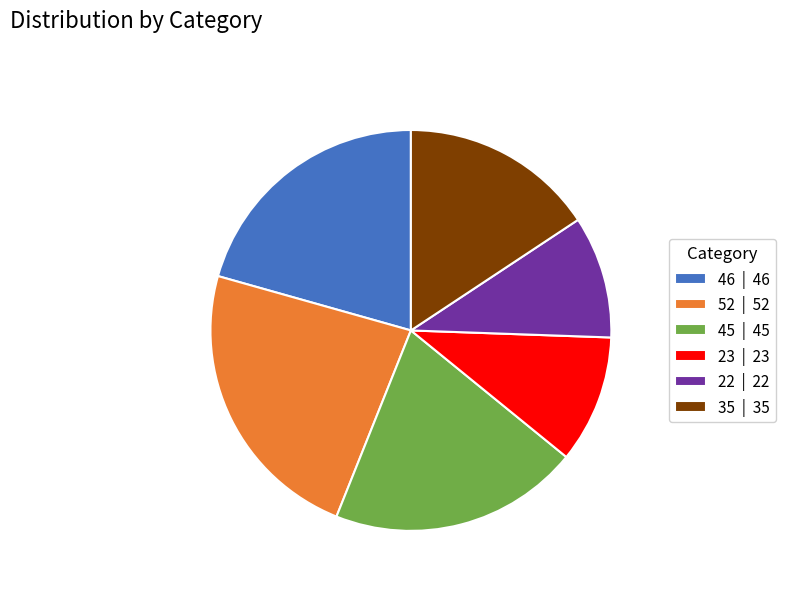

Which category has the biggest portion of the pie?

52